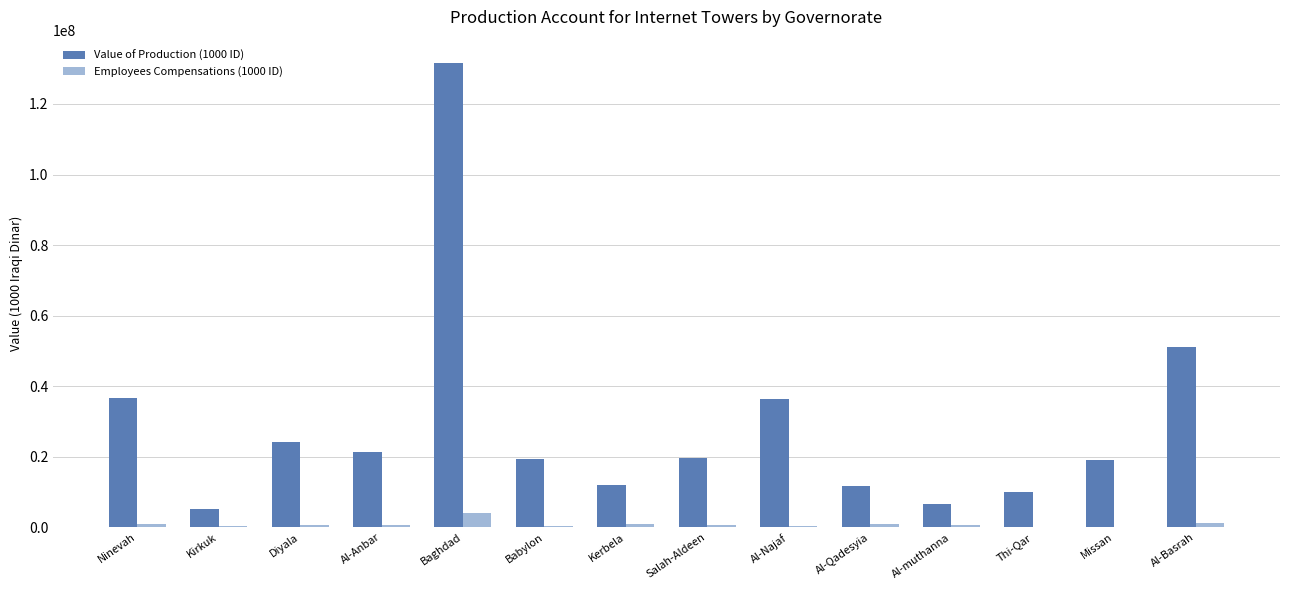

What is the greatest value displayed?

131638835